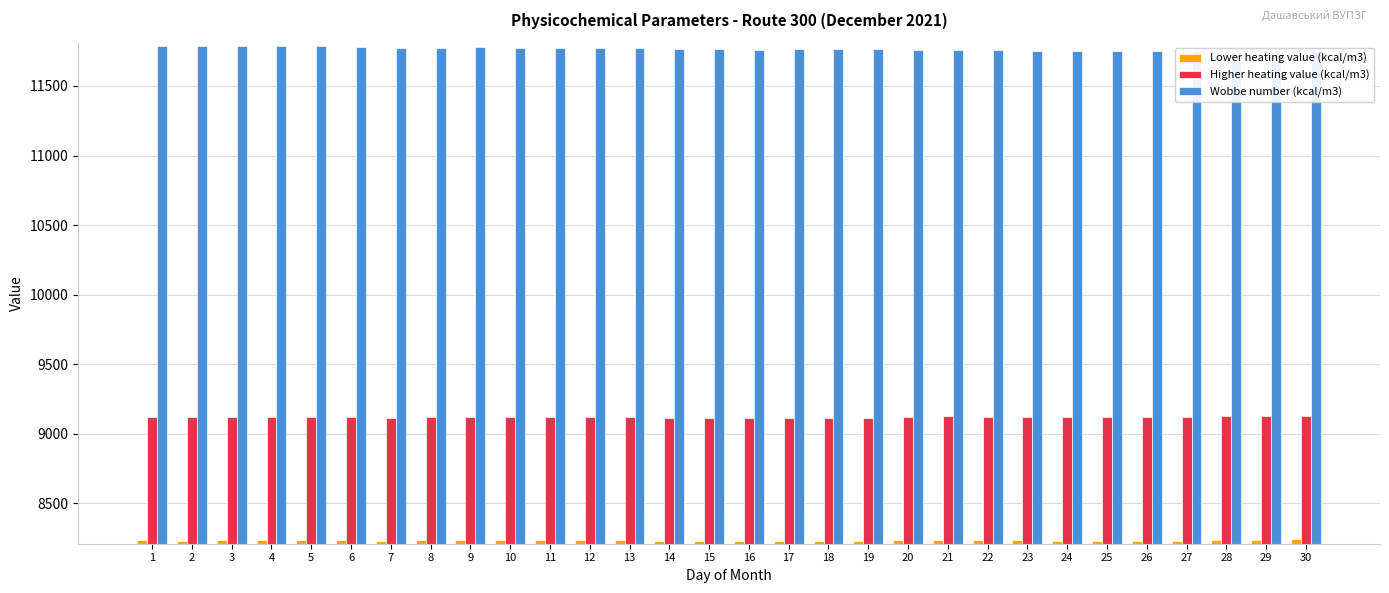

Reading right to left, what are all the values shown in this chart?

Lower heating value (kcal/m3): 8240.2	8237.8	8237.8	8230.6	8230.6	8230.6	8230.6	8235.4	8235.4	8237.8	8235.4	8225.9	8225.9	8225.9	8225.9	8228.2	8228.2	8233.0	8233.0	8233.0	8233.0	8233.0	8233.0	8228.2	8233.0	8233.0	8233.0	8233.0	8230.6	8233.0
Higher heating value (kcal/m3): 9126.3	9123.9	9126.3	9116.7	9116.7	9116.7	9116.7	9121.5	9121.5	9123.9	9121.5	9112.0	9112.0	9112.0	9112.0	9114.4	9114.4	9121.5	9119.1	9119.1	9119.1	9121.5	9119.1	9114.4	9119.1	9121.5	9121.5	9121.5	9119.1	9119.1
Wobbe number (kcal/m3): 11741.7	11741.7	11744.1	11753.6	11753.6	11753.6	11753.6	11753.6	11756.0	11758.4	11756.0	11763.2	11763.2	11763.2	11760.8	11763.2	11763.2	11770.3	11775.1	11775.1	11775.1	11777.5	11775.1	11772.7	11779.9	11784.7	11784.7	11784.7	11784.7	11787.0